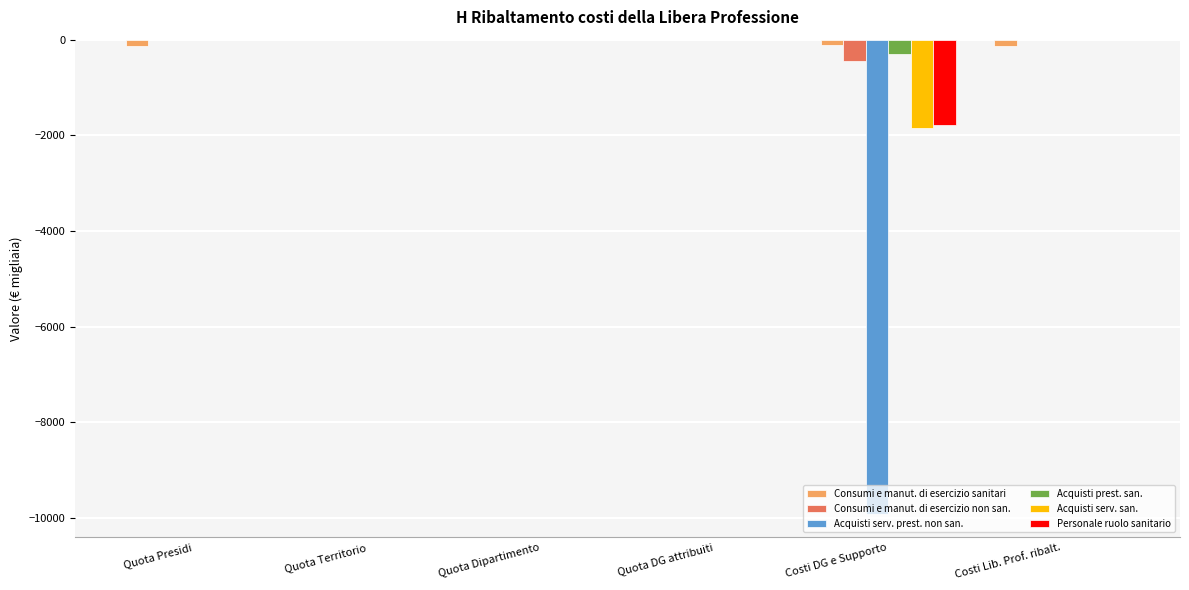

True or false: Acquisti serv. prest. non san. has a value of 0.0 at Quota DG attribuiti.

True